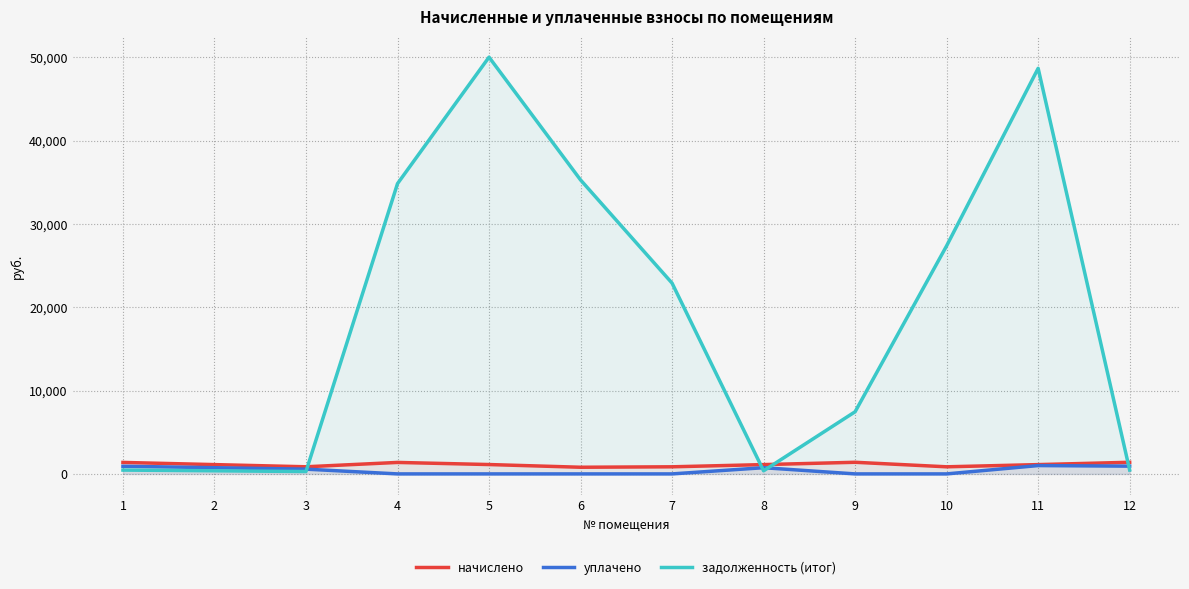

Which category has the highest value across all series?

5